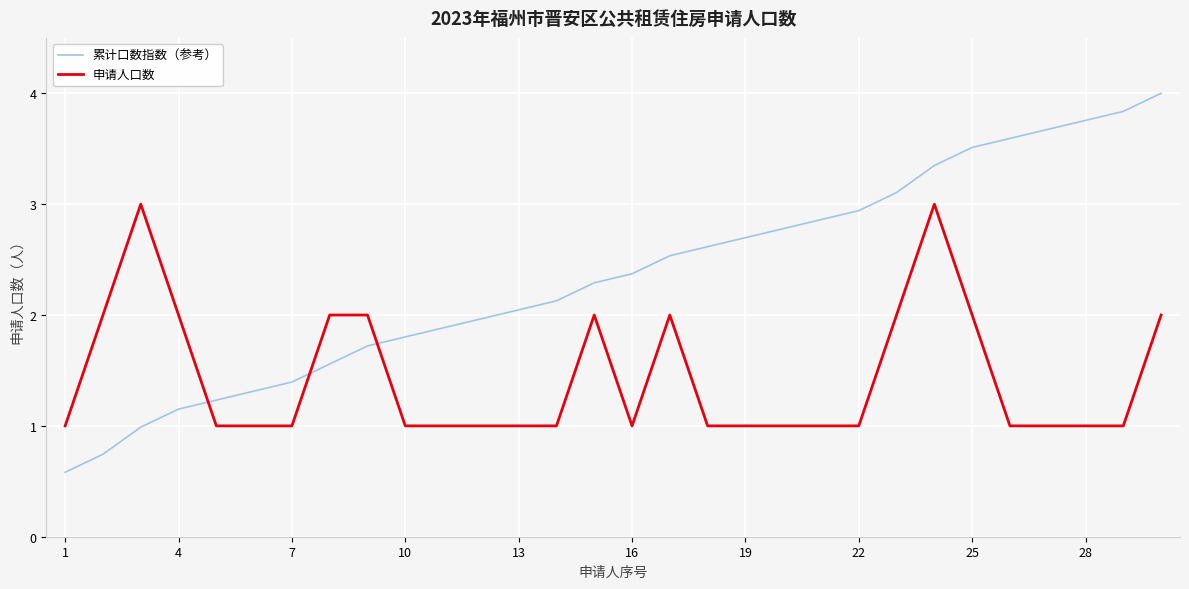

Rank the series by their maximum value, from highest to lowest.

累计口数指数（参考）, 申请人口数